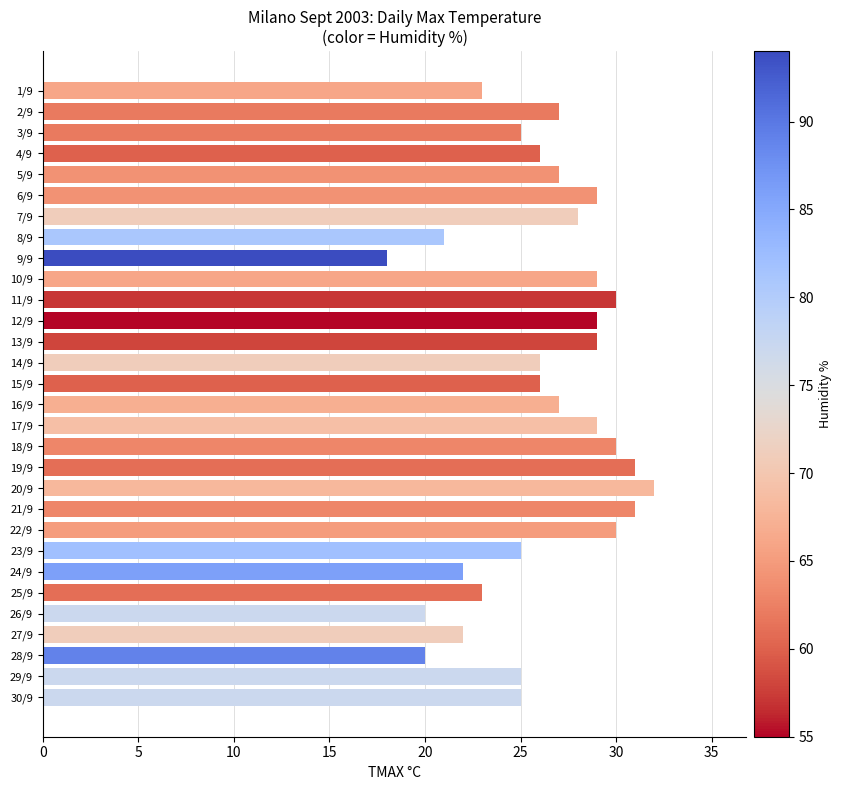

Approximately how many times larger is the value at 10/9 compared to 29/9?

1.2